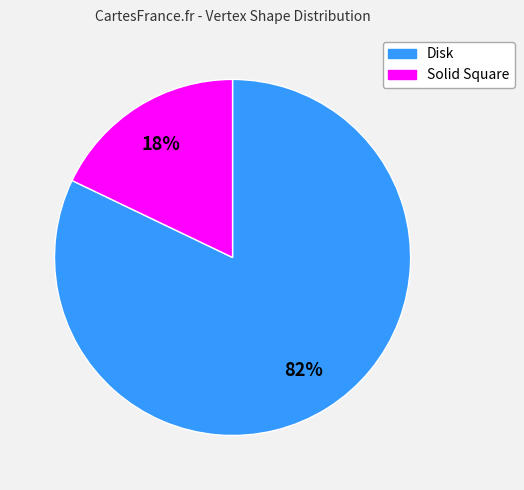

To the nearest percent, what is the average slice percentage?

50%